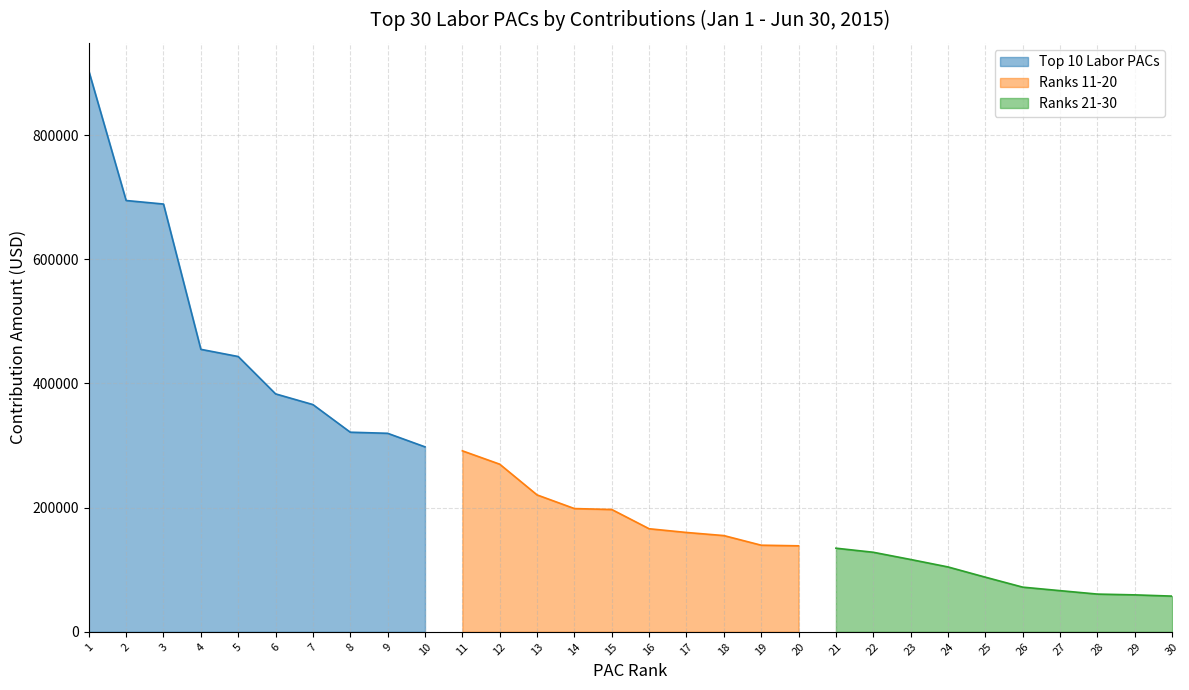

What are all the series names shown in the legend?

Top 10 Labor PACs, Ranks 11-20, Ranks 21-30